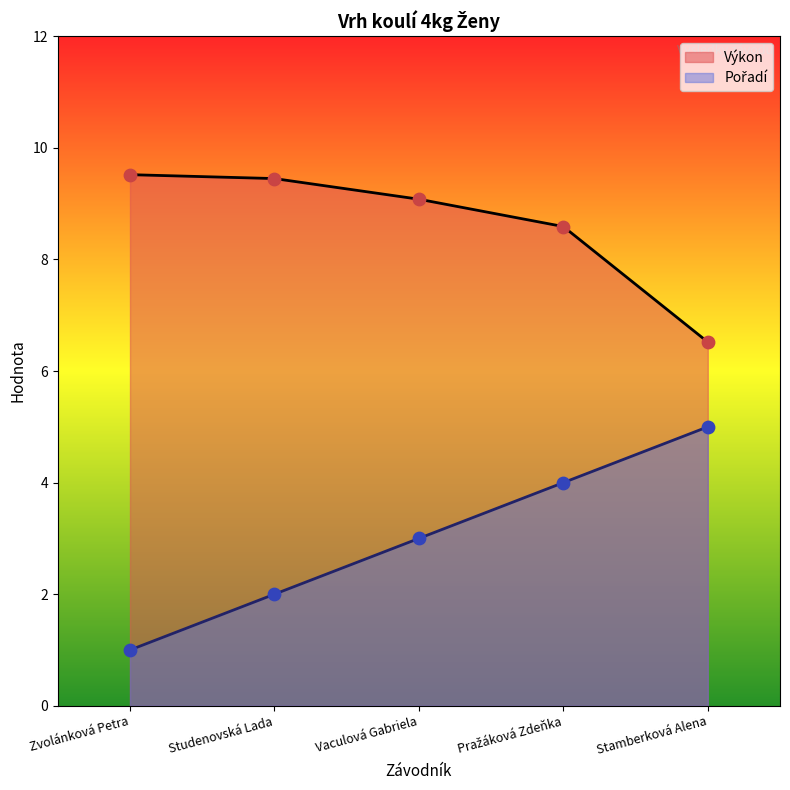

What is the total value across all series at Stamberková Alena?

11.5